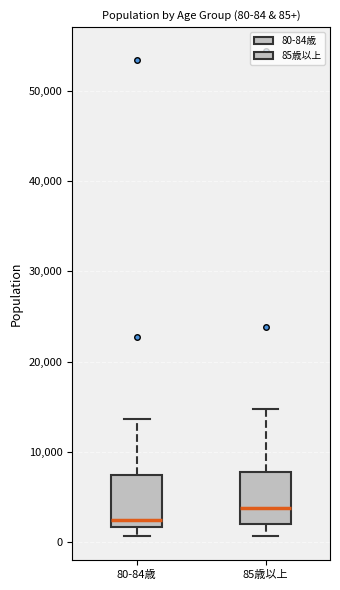

Which box's median line is the highest?

85歳以上